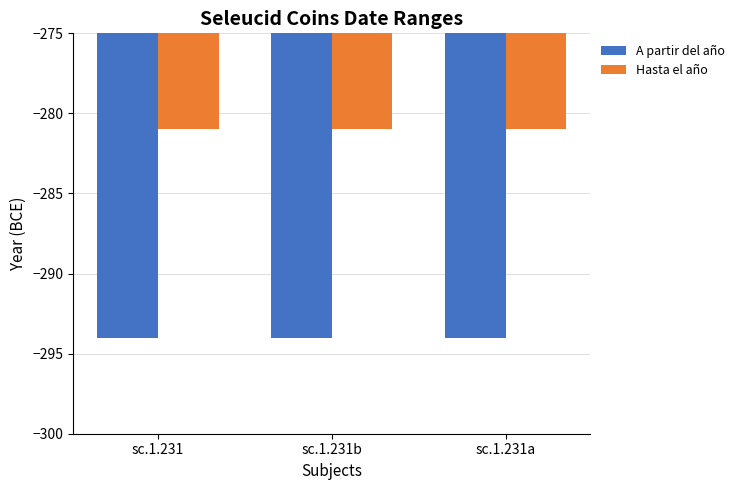

What is the spread (max minus min) of values at sc.1.231a?

13